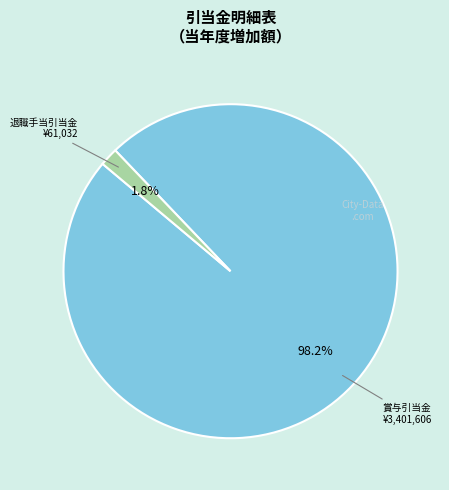

Does any single category account for the majority?

Yes